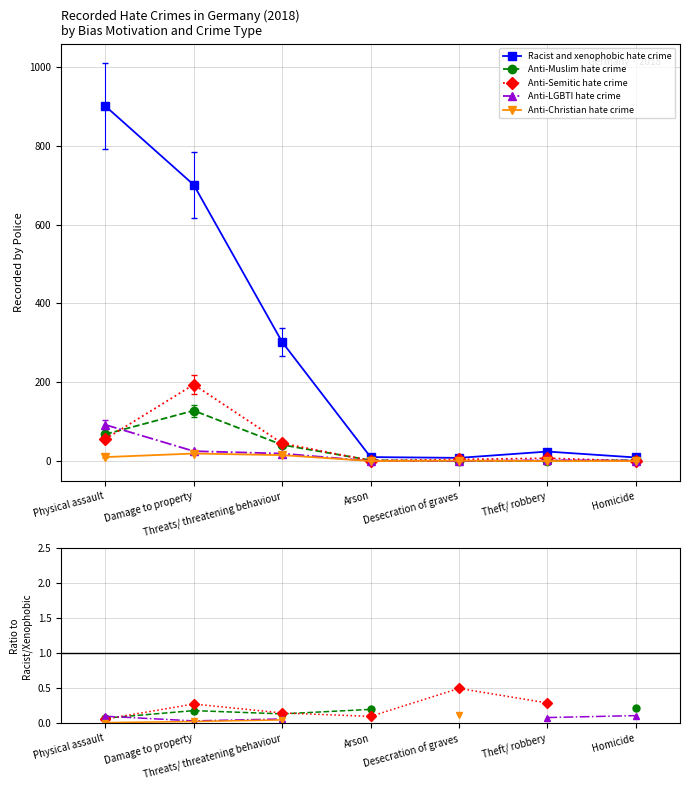

The value of Anti-LGBTI hate crime at Arson is nan. True or false?

False